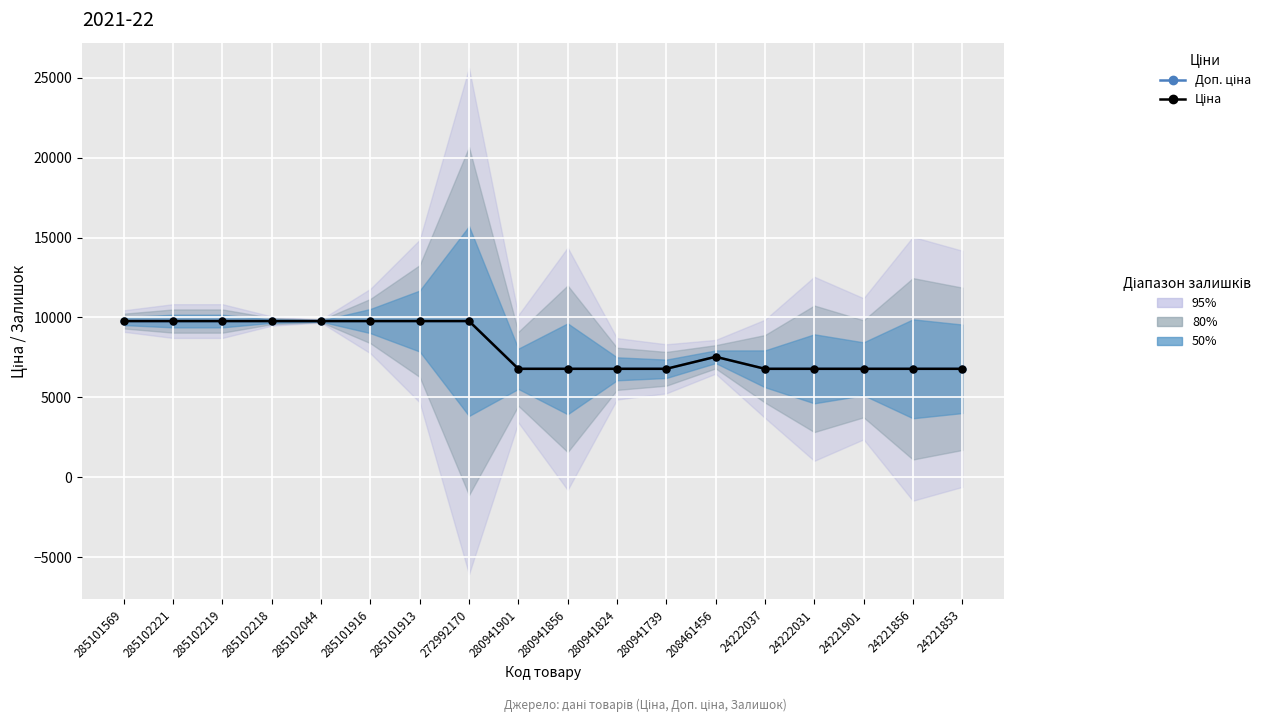

Is the value of Доп. ціна at 24221856 greater than the value of Ціна at 280941739?

No